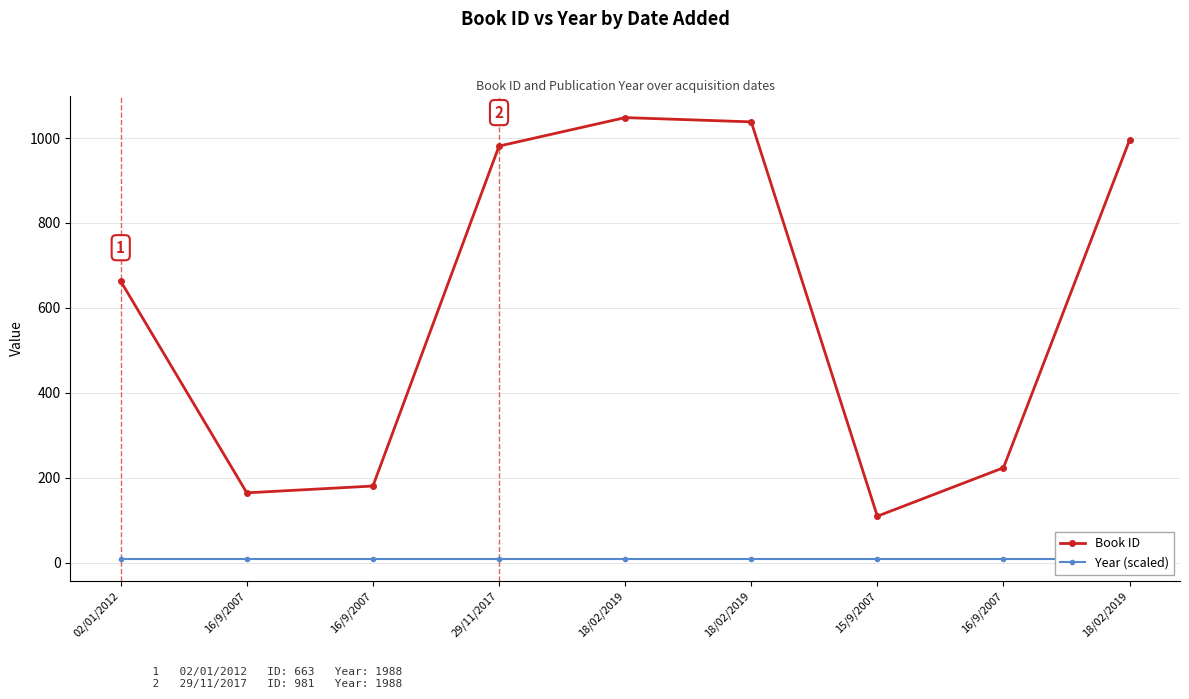

True or false: Book ID and Year (scaled) intersect in this chart.

False